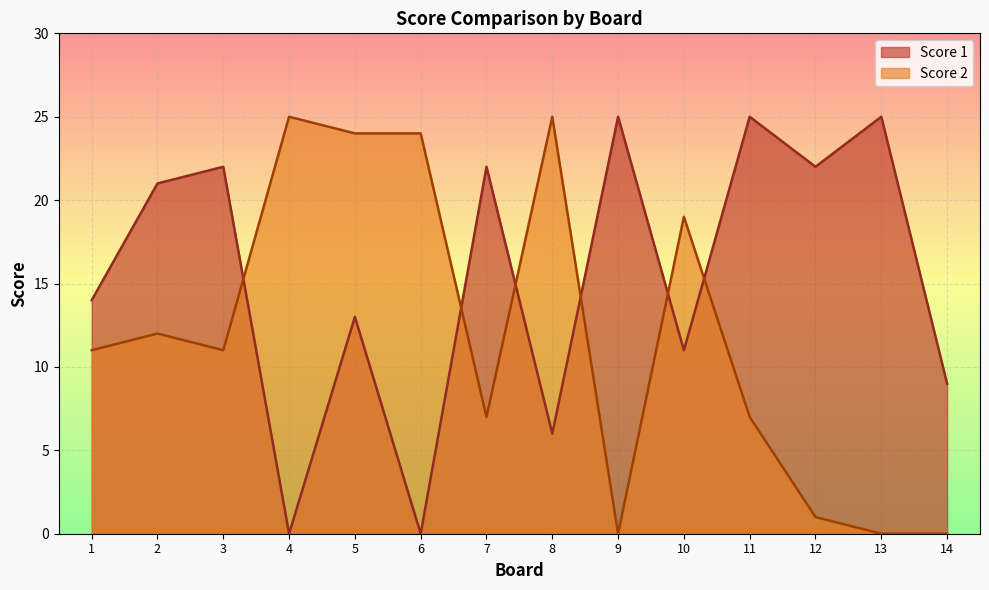

At how many categories does at least one series exceed 16?

12